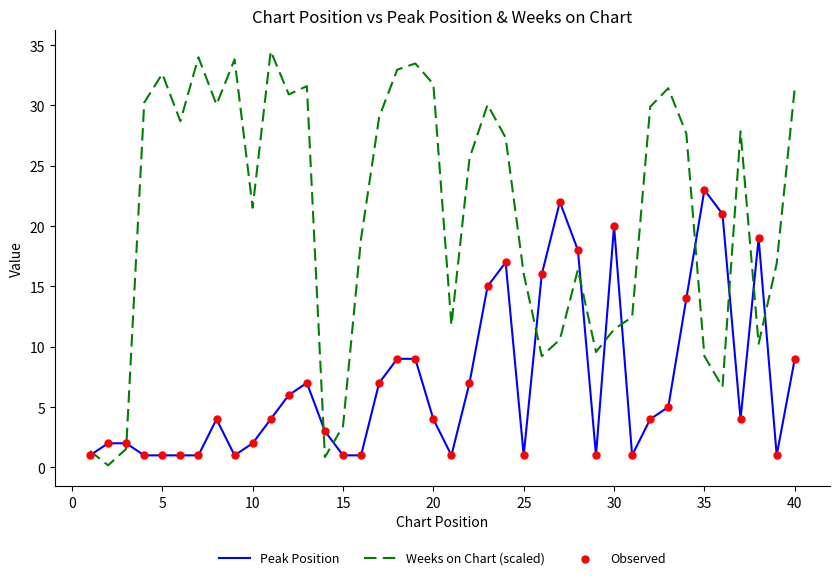

Which series has the largest total across all categories?

Weeks on Chart (scaled)